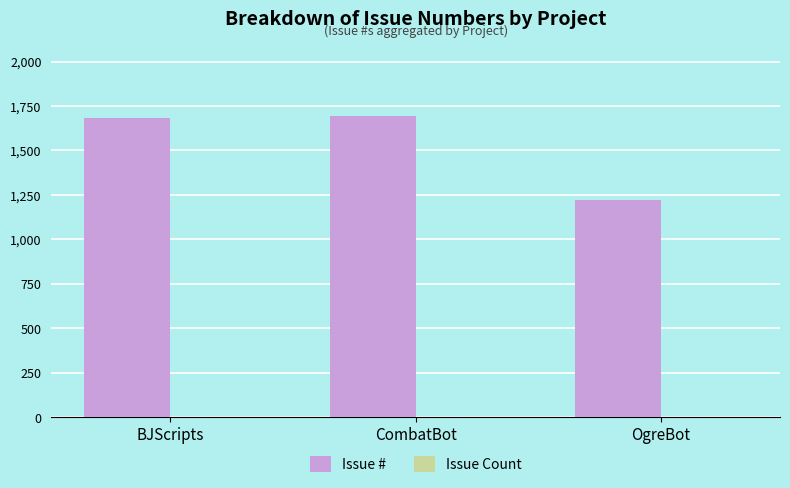

Are the bars grouped side by side (vs. stacked)?

Yes